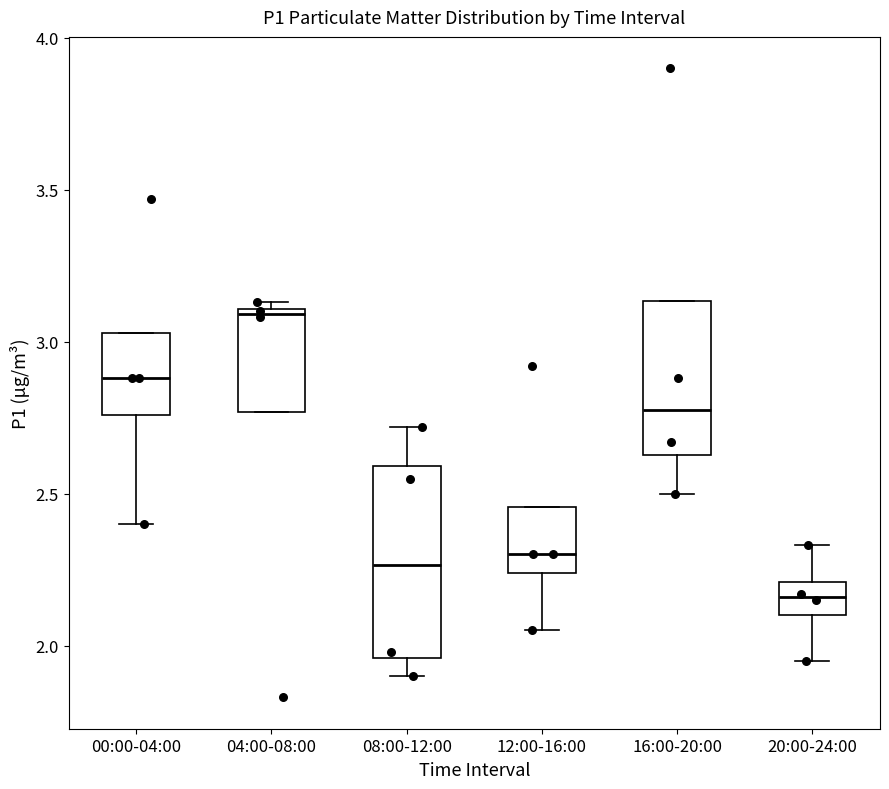

Reading left to right, read every box against the y-axis: the position of its median line, the range the box covers, and the ends of its whiskers. The values are not printed on the chart, so give them approximately, as read against the axis.

00:00-04:00: median 2.90, box 2.75 to 3.05, whiskers 2.40 to 3.05
04:00-08:00: median 3.10 (just below the box's upper edge), box 2.75 to 3.10, whiskers 2.75 to 3.15
08:00-12:00: median 2.25, box 1.95 to 2.60, whiskers 1.90 to 2.70
12:00-16:00: median 2.30, box 2.25 to 2.45, whiskers 2.05 to 2.45
16:00-20:00: median 2.80, box 2.65 to 3.15, whiskers 2.50 to 3.15
20:00-24:00: median 2.15, box 2.10 to 2.20, whiskers 1.95 to 2.35